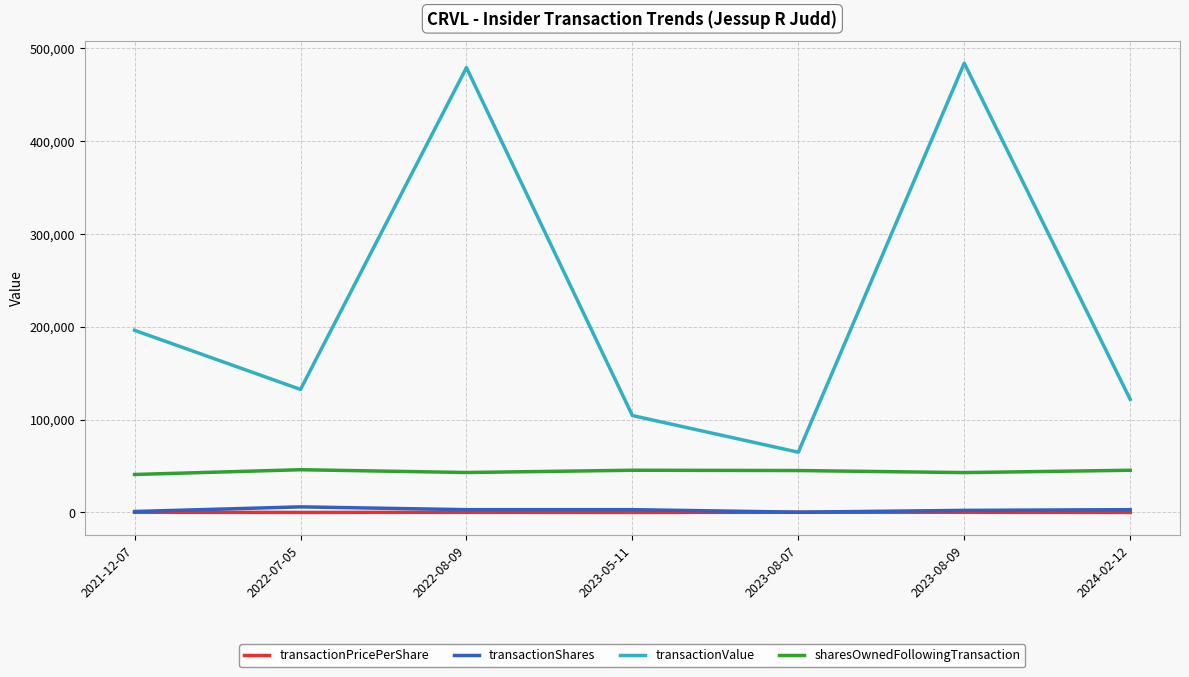

True or false: transactionPricePerShare and sharesOwnedFollowingTransaction cross at least once.

False